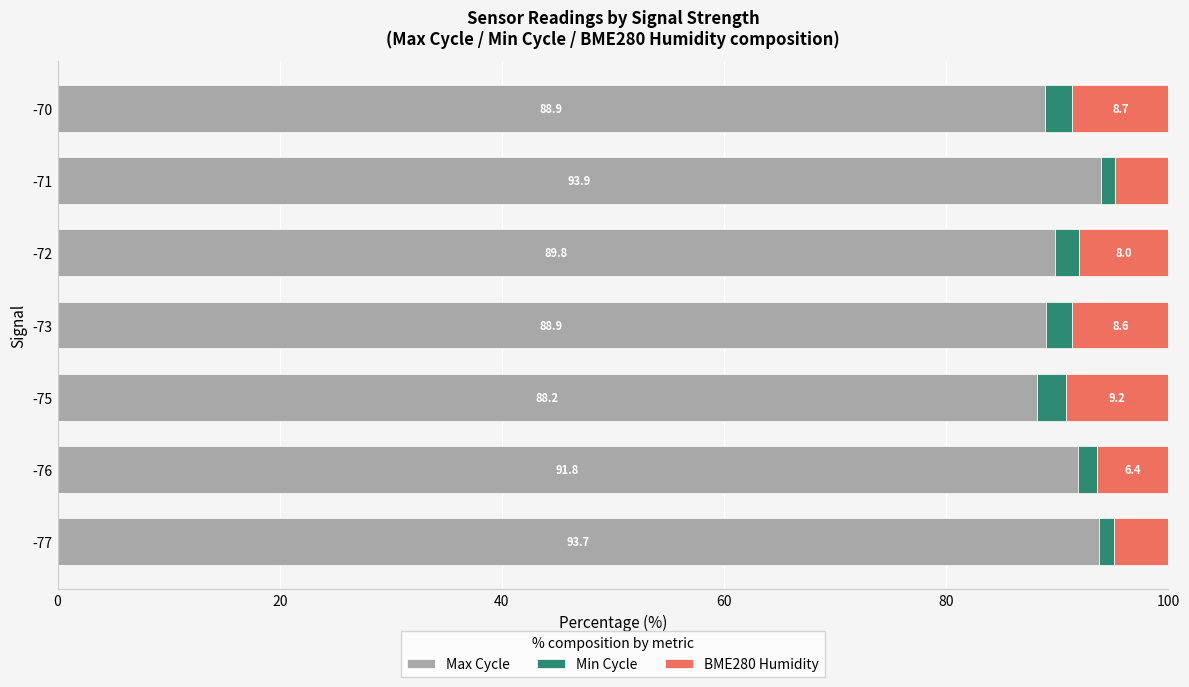

What is the difference between the maximum and minimum values in the Max Cycle series?

5.7